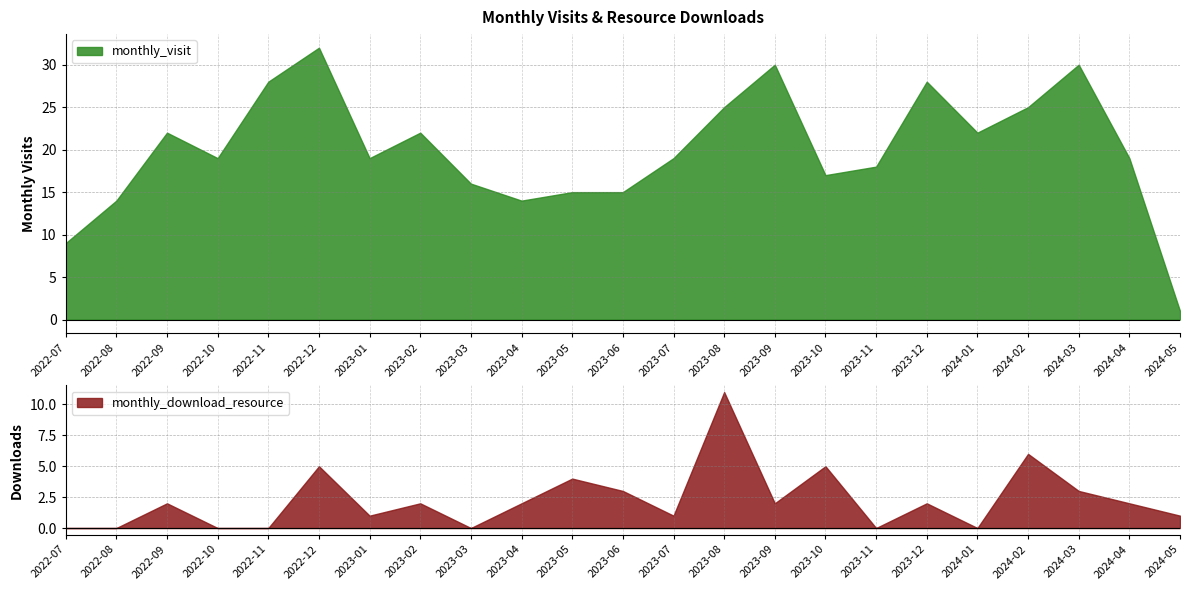

Between 2022-08 and 2022-11, which series saw the biggest shift?

monthly_visit